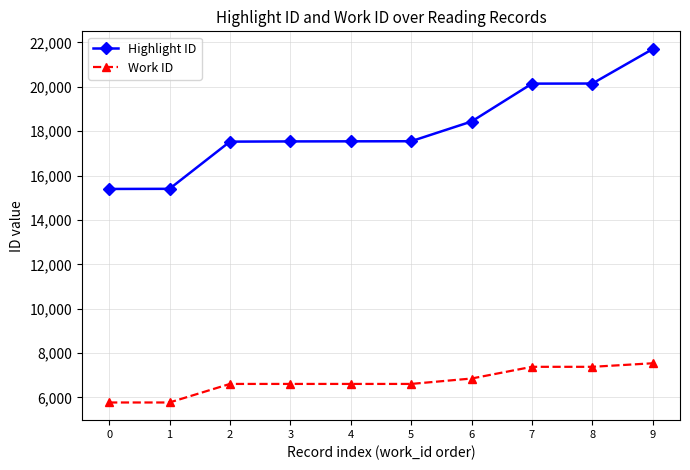

At how many categories does at least one series exceed 5832?

10